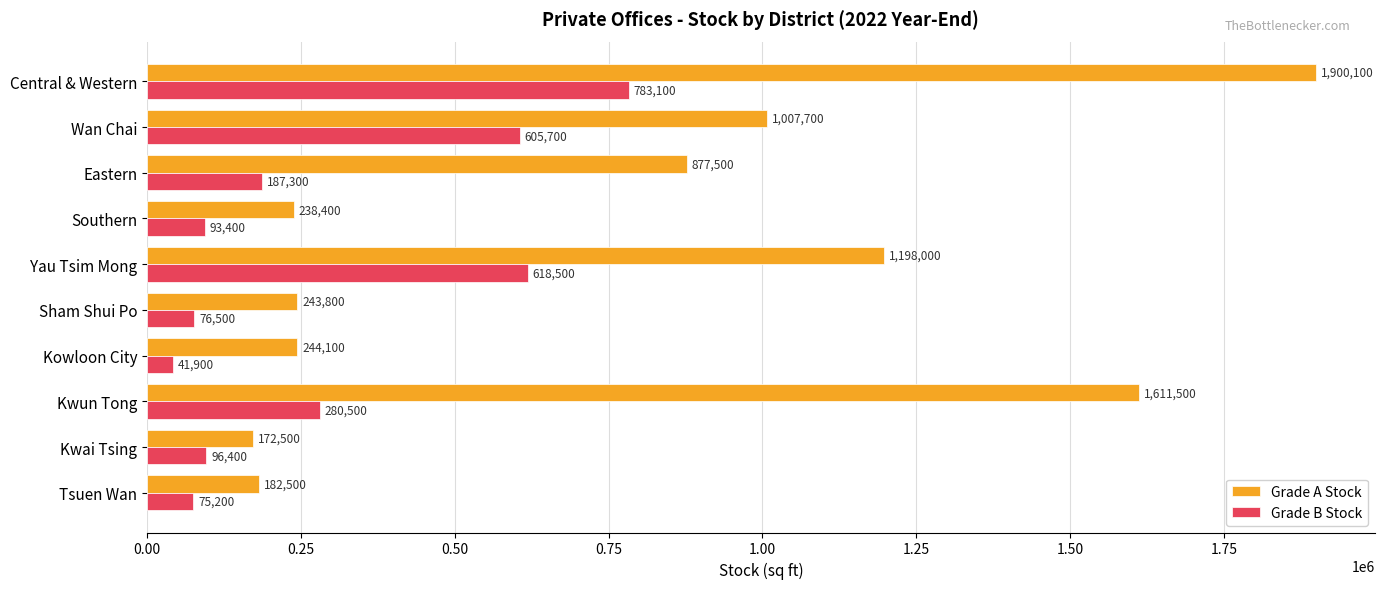

What are all the series names shown in the legend?

Grade A Stock, Grade B Stock